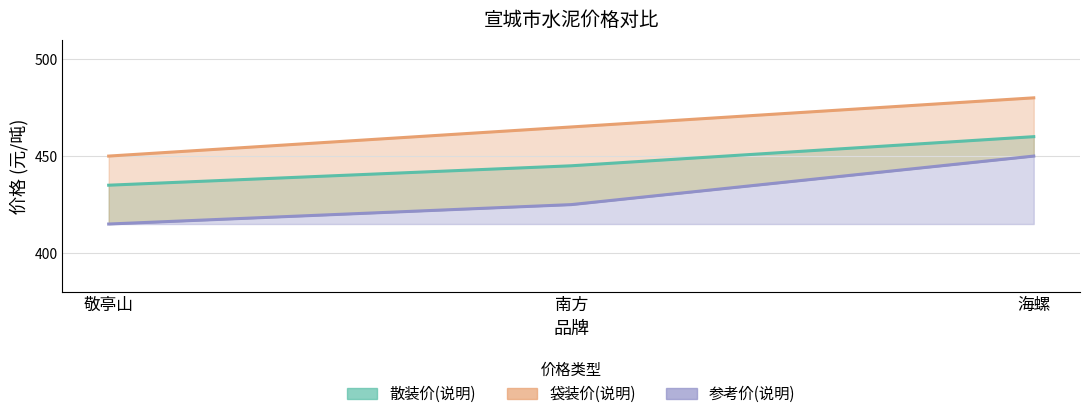

Between 敬亭山 and 南方, which series saw the biggest shift?

袋装价(说明)